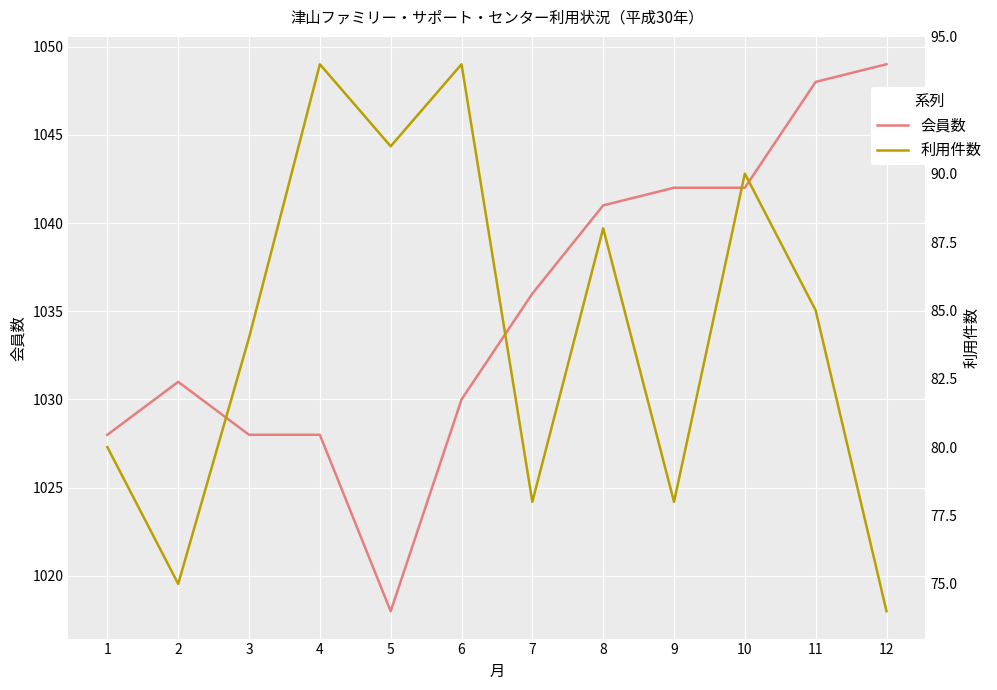

What is the sum of the 利用件数 values at 5 and 1?

171